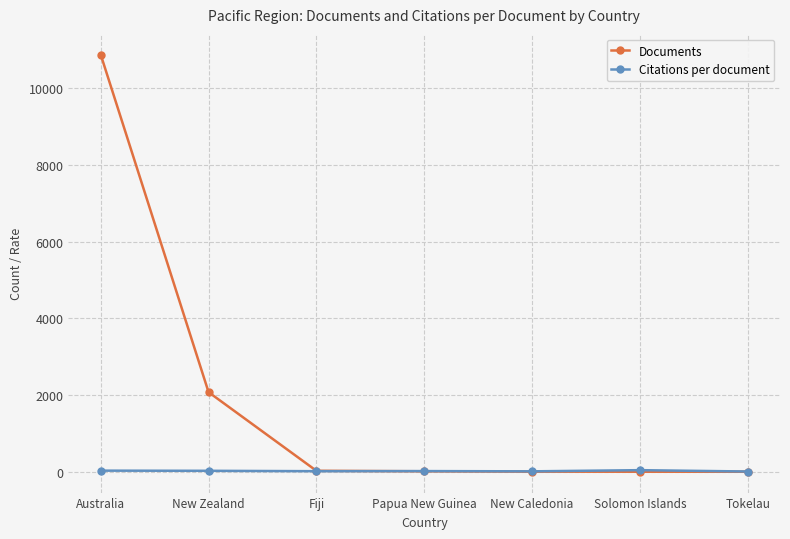

Is it true that Documents equals 1.0 at Tokelau?

True